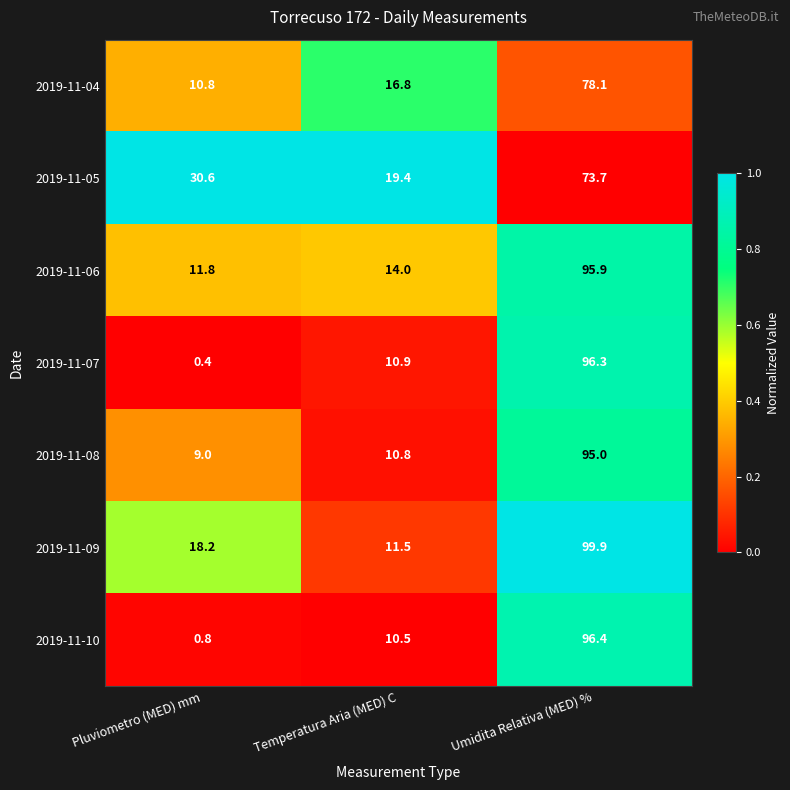

List the labels in order of 2019-11-09 value, smallest first.

Temperatura Aria (MED) C, Pluviometro (MED) mm, Umidita Relativa (MED) %